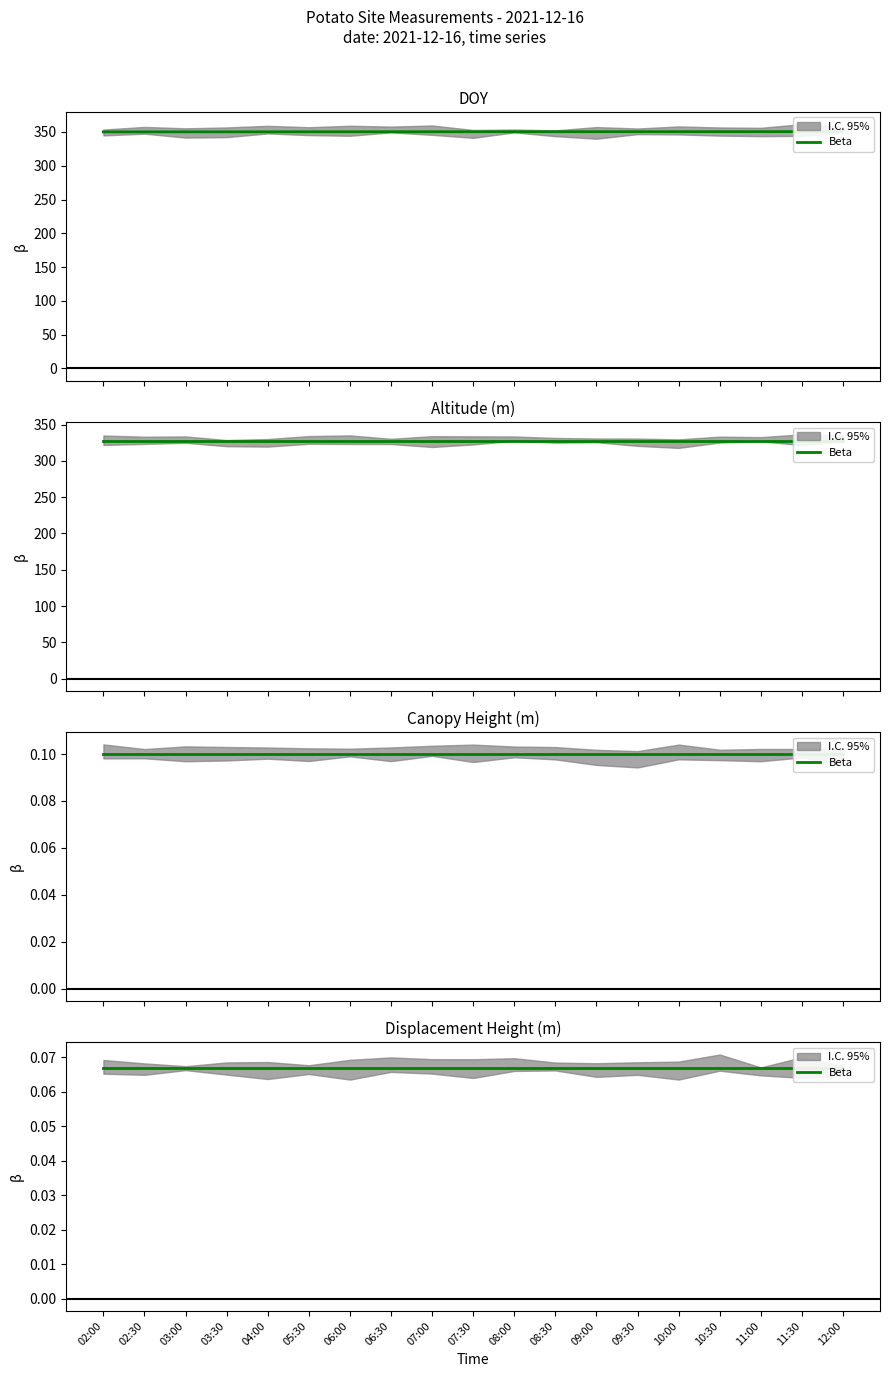

What is the difference between the maximum and minimum values in the DOY series?

0.4